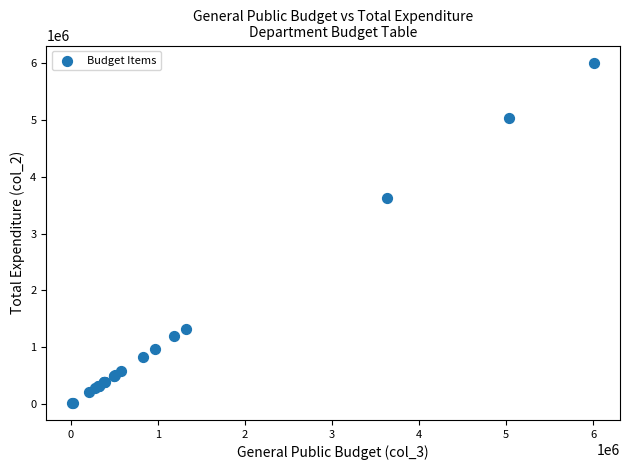

What Y value in the scatter plot is closest to 3015275?

3633405.4